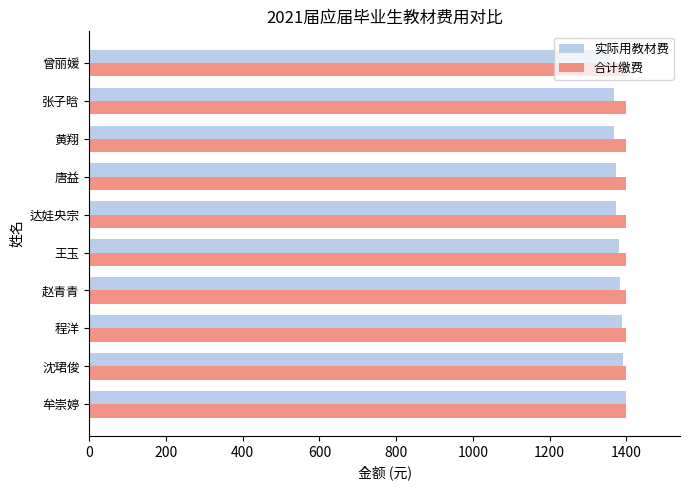

The 实际用教材费 series shows 2170.8 at 赵青青. True or false?

False